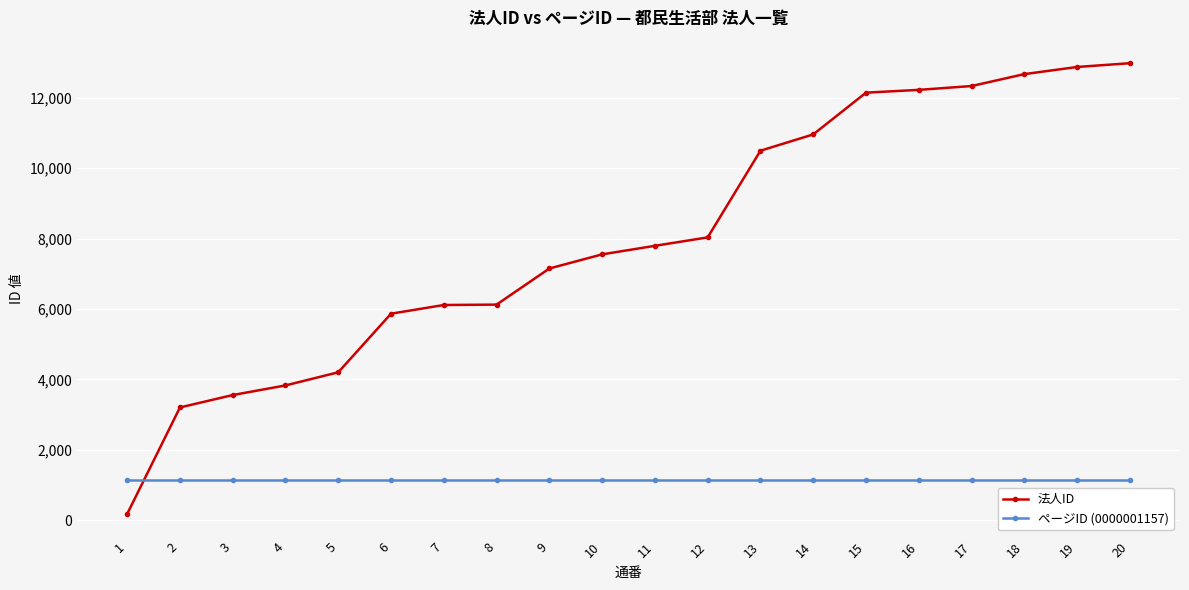

At how many categories does at least one series exceed 2225?

19